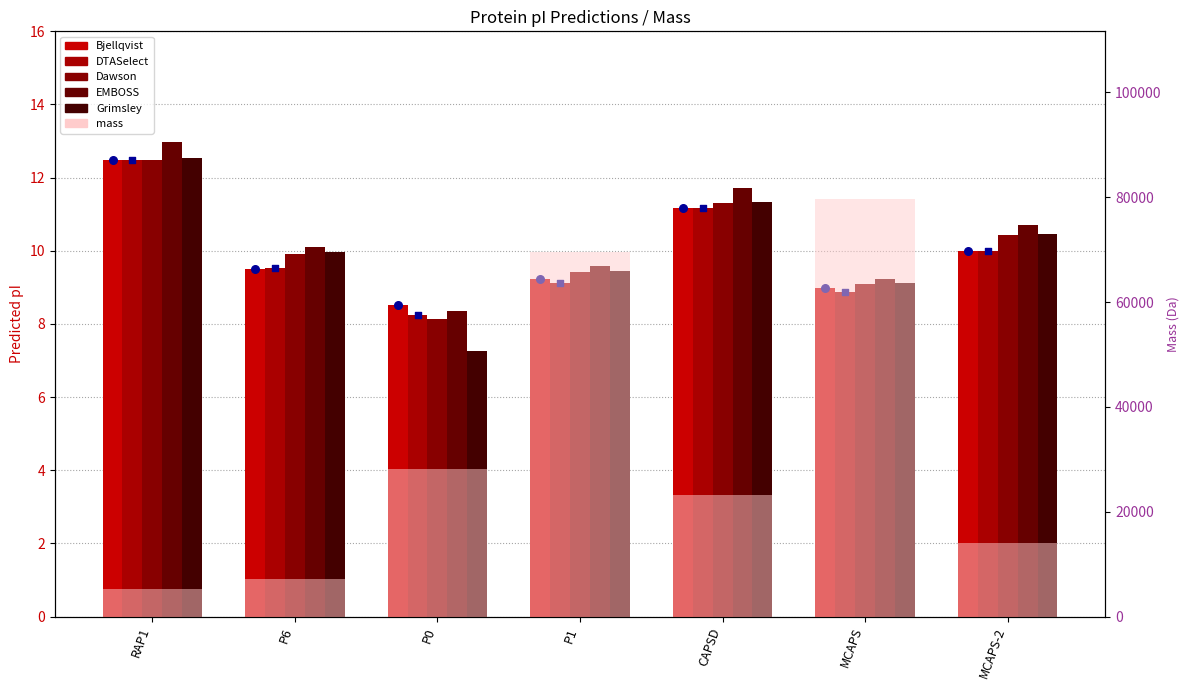

Which series reaches the maximum Y coordinate?

mass